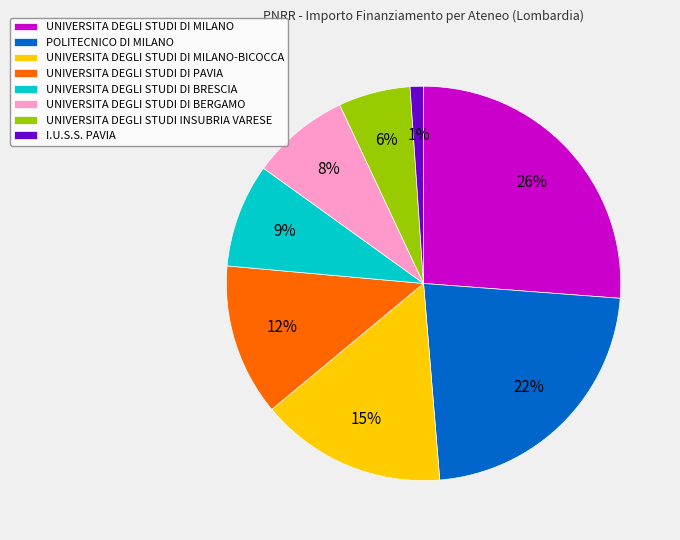

To the nearest percent, what is the average slice percentage?

12%